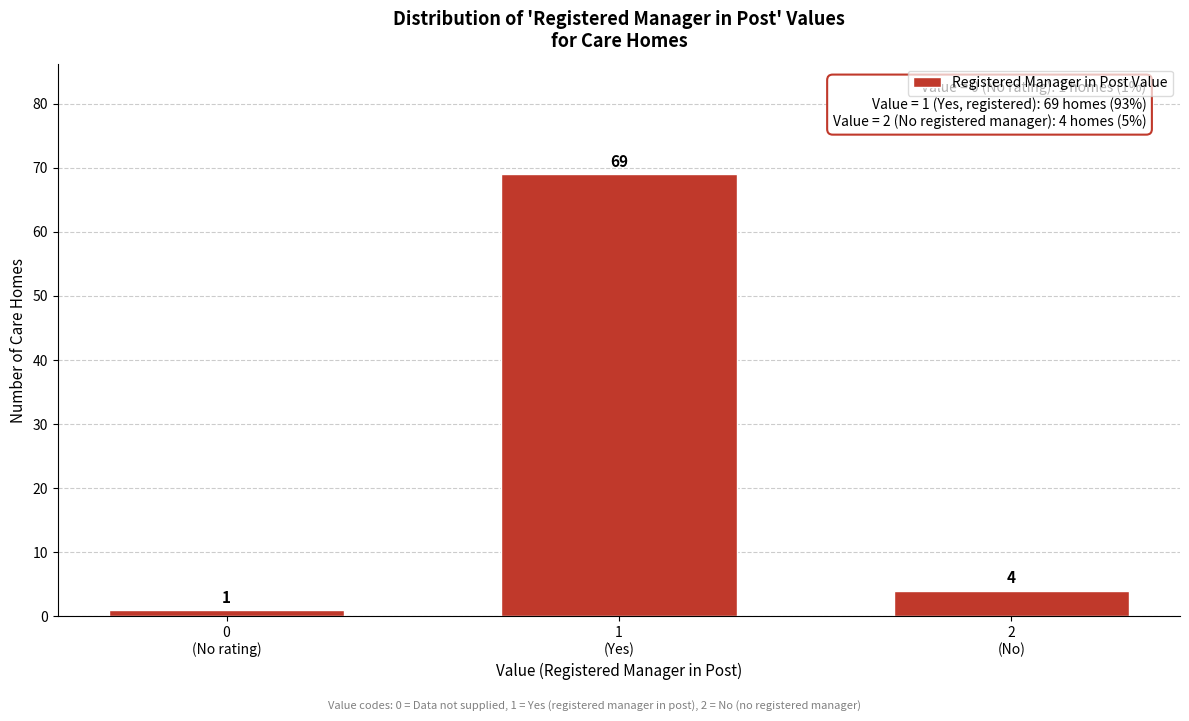

Reading left to right, transcribe all the data shown in this chart.

1	69	4